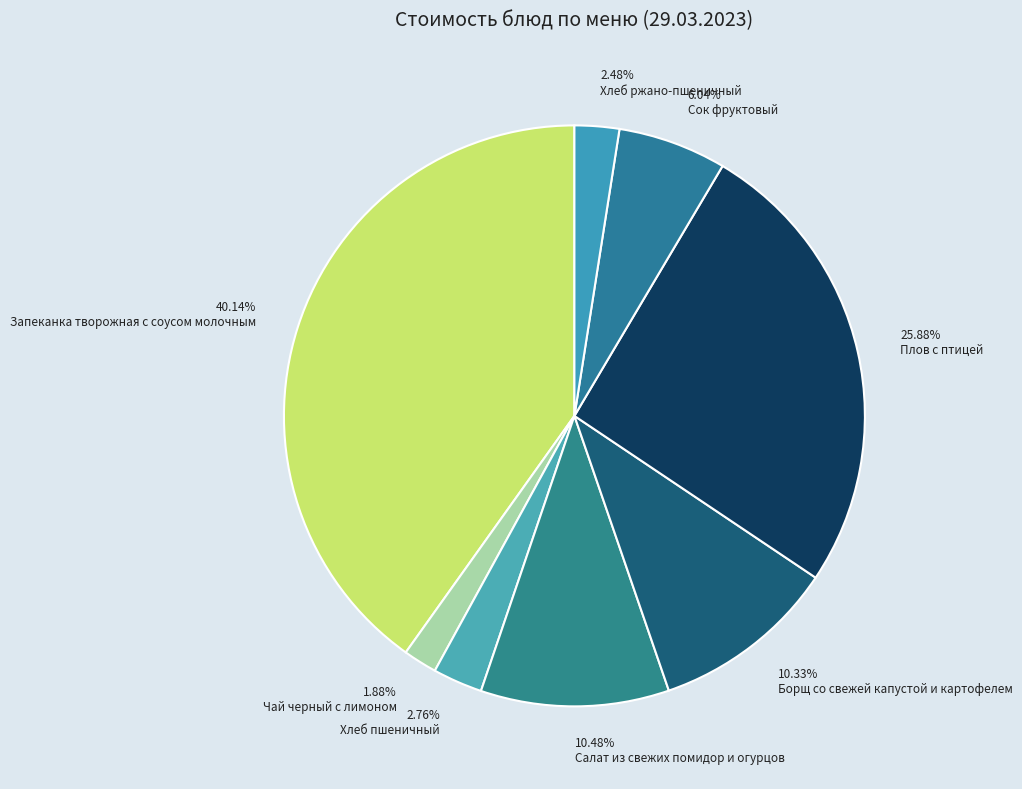

How many segments does this pie chart have?

8